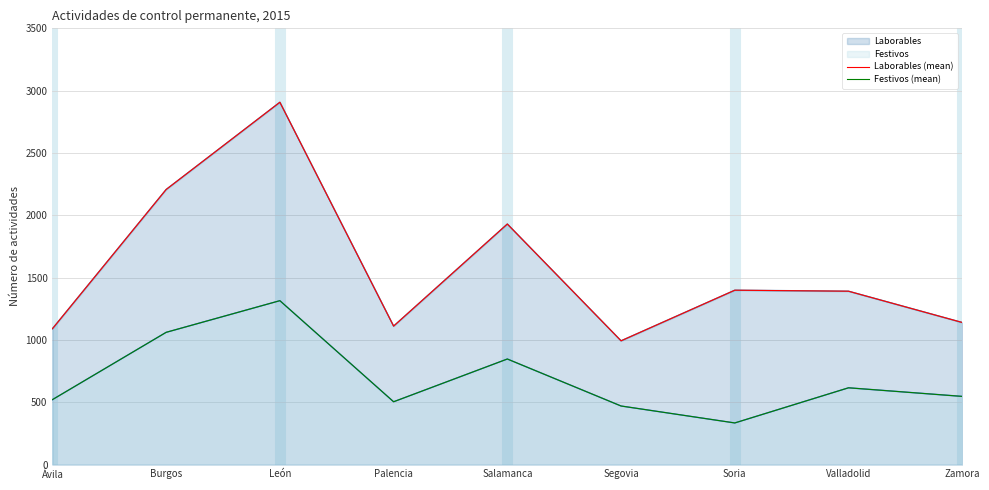

Which category has the highest value in the Laborables (mean) series?

León